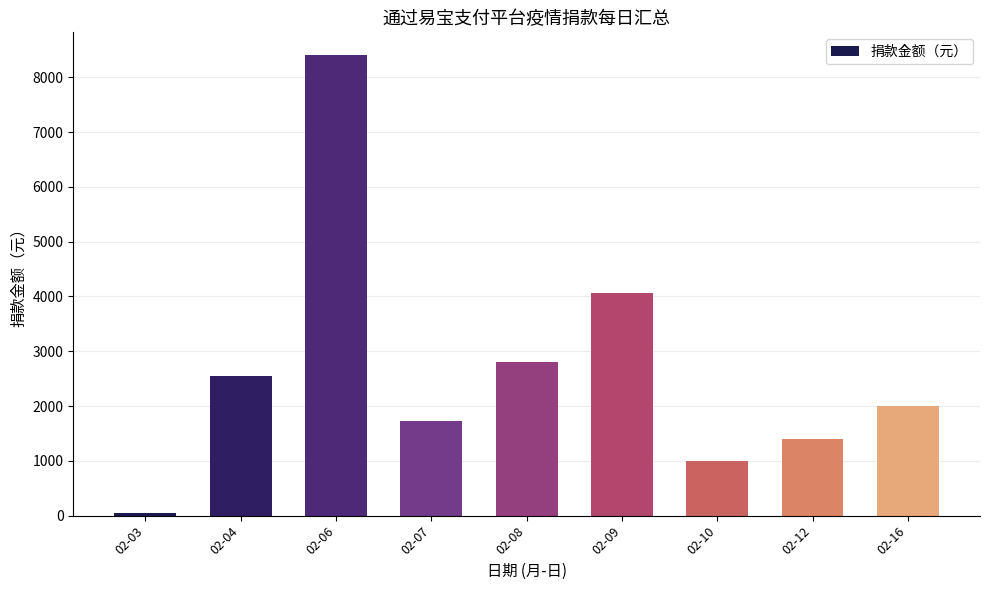

List the labels in order of value, largest first.

02-06, 02-09, 02-08, 02-04, 02-16, 02-07, 02-12, 02-10, 02-03